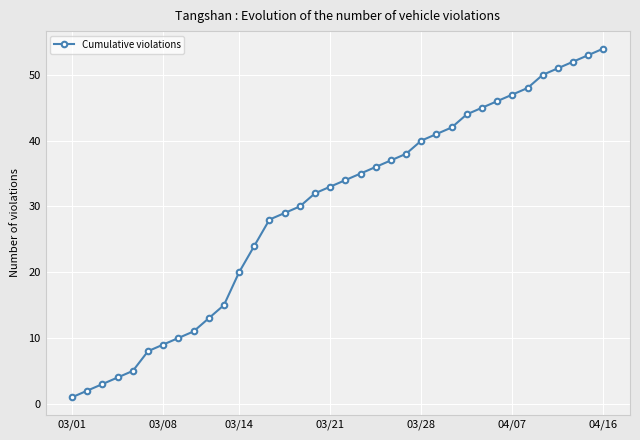

What is the minimum value shown in the chart?

1